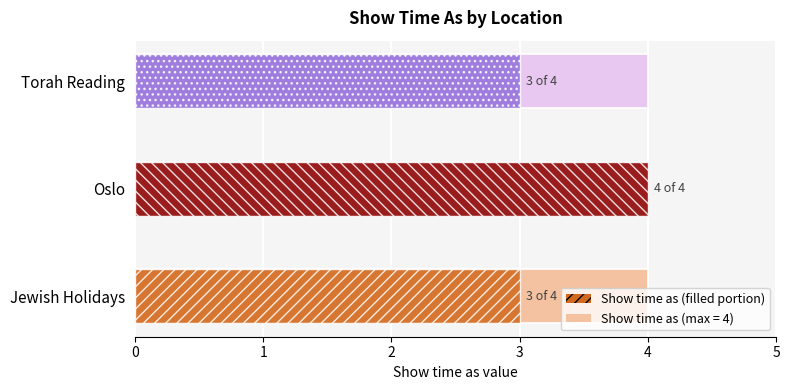

What position from the right is Torah Reading?

1